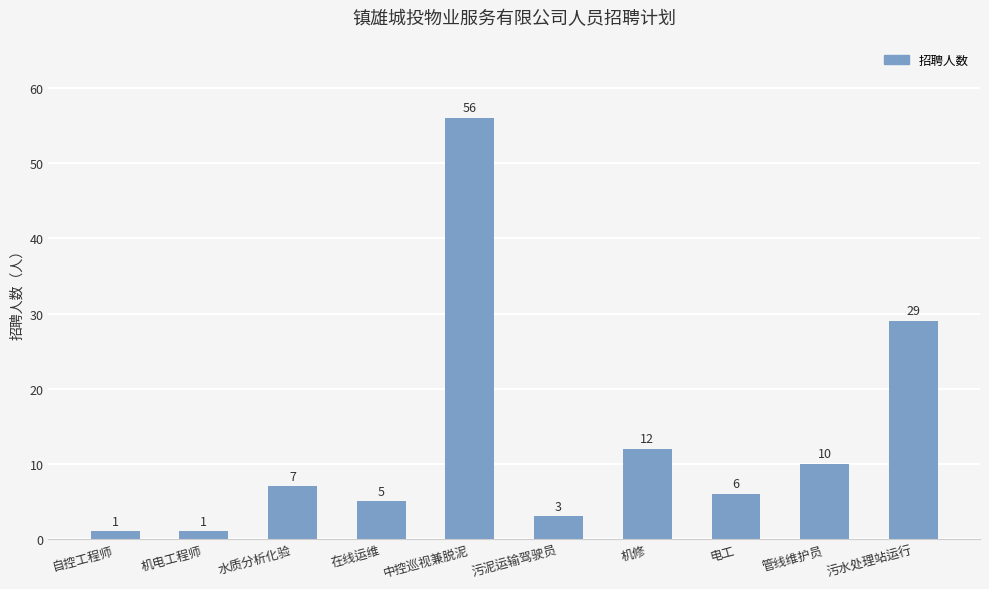

What is the label of the 10th bar from the right?

自控工程师